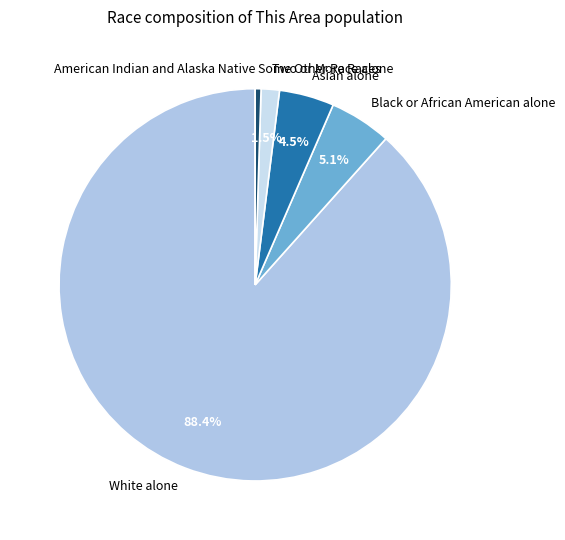

Which category has the biggest portion of the pie?

White alone